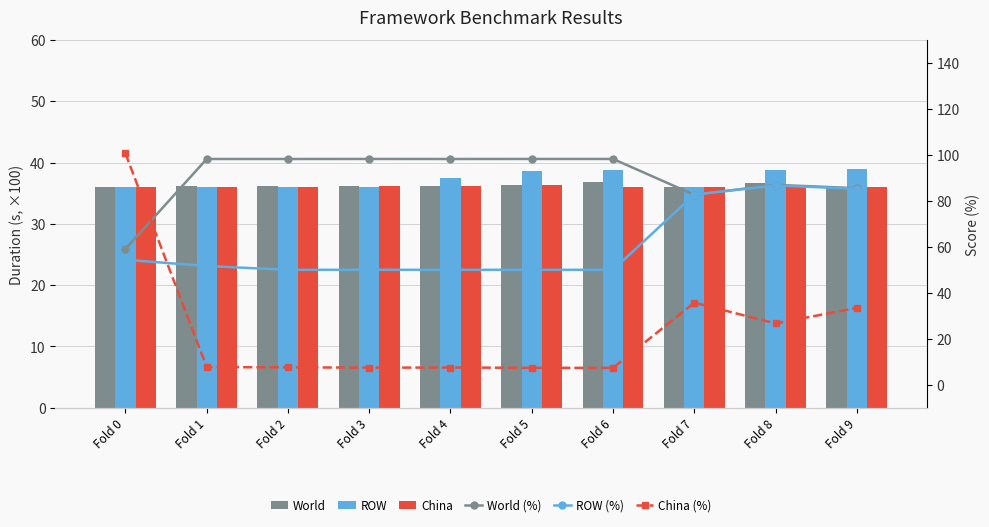

Is it true that China (%) equals 7.7 at Fold 1?

True